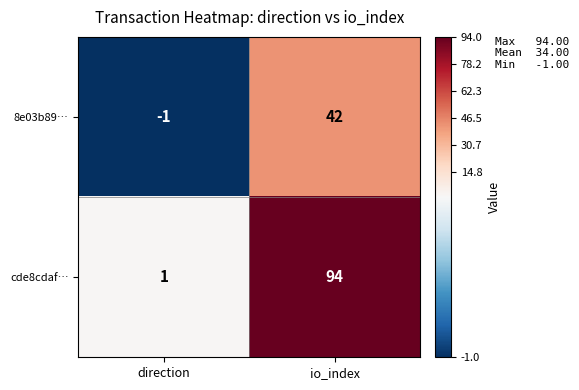

True or false: 8e03b89… has a value of 42 at io_index.

True